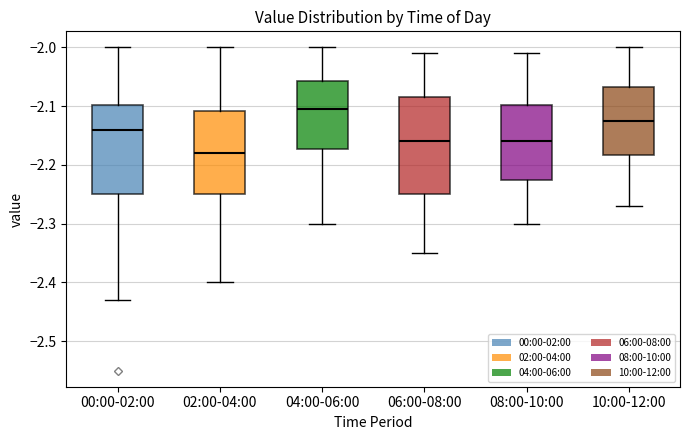

Where does the lower whisker of the box for 02:00-04:00 end on the y-axis? The values are not printed on the chart, so give them approximately, as read against the axis.

-2.40